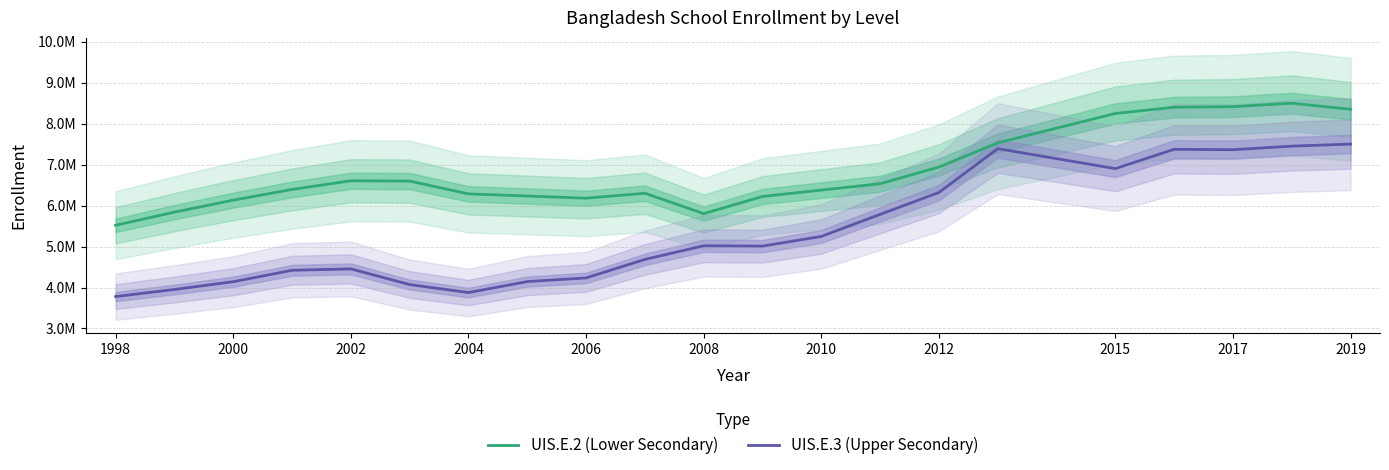

What is the minimum value for UIS.E.3 (Upper Secondary)?

3779045